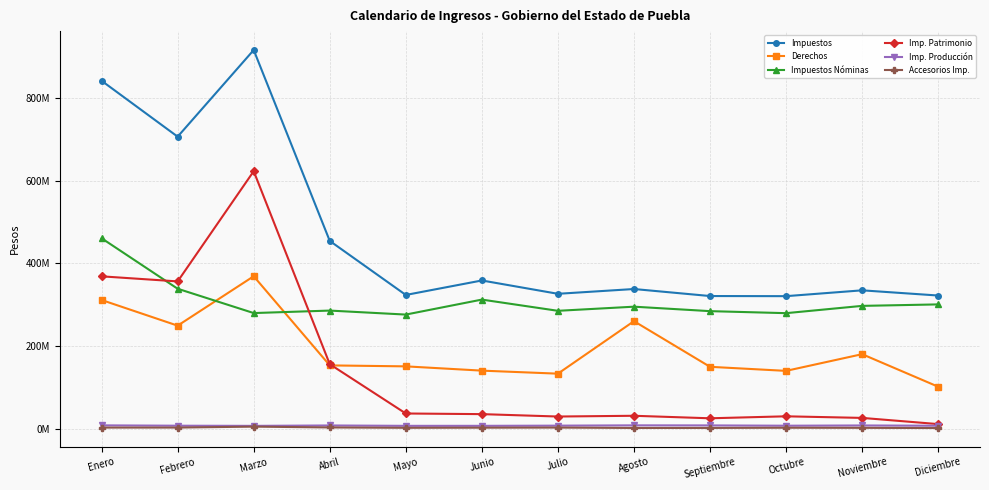

What is the difference between the maximum and second lowest values in the Imp. Producción series?

1198815